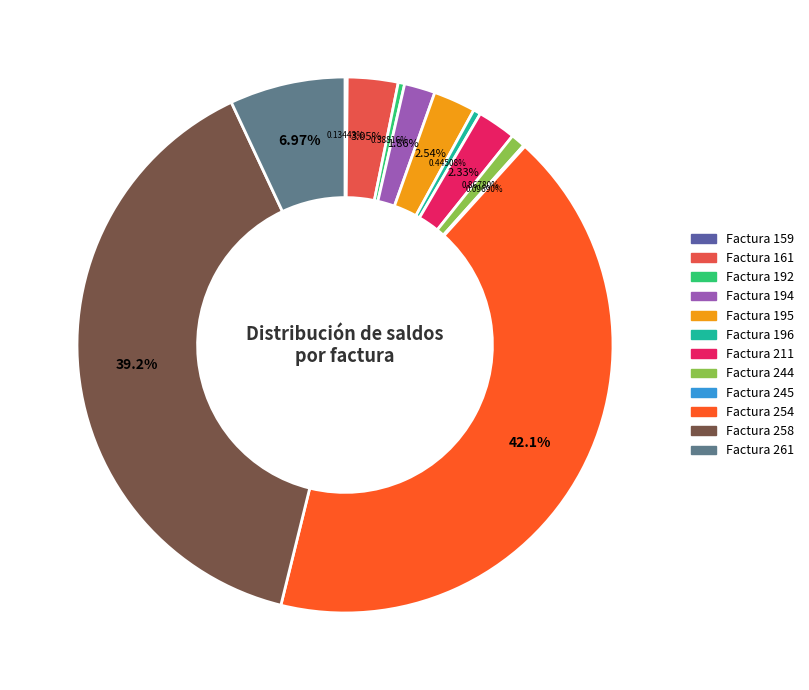

Is there a majority slice in this chart?

No